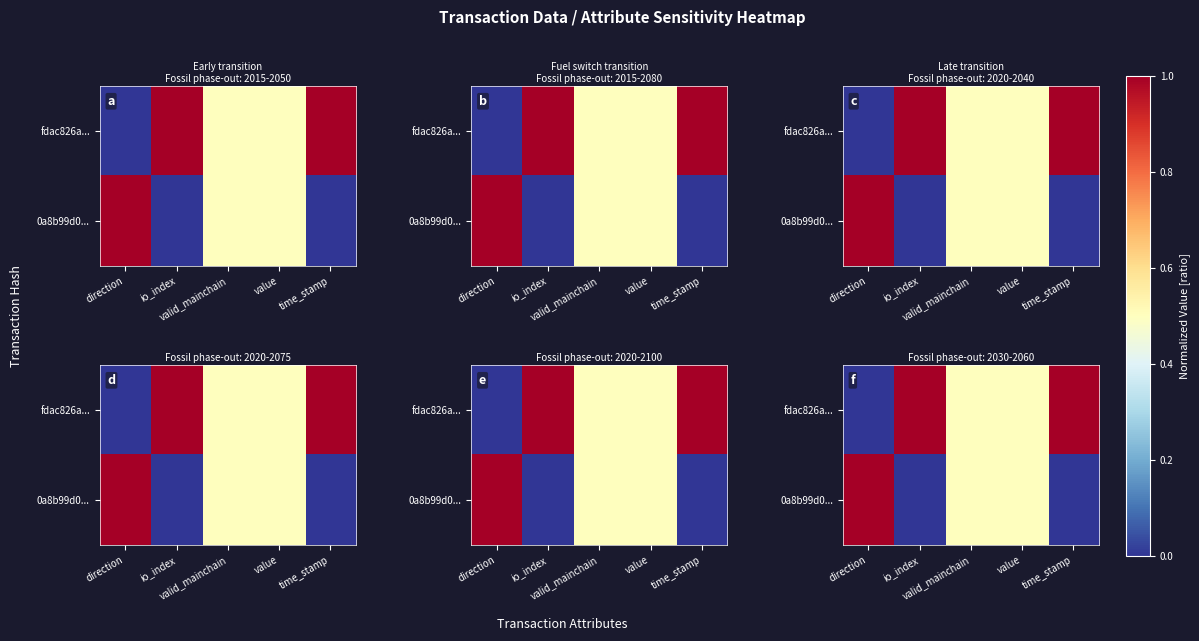

List the series in order of their overall mean, highest first.

fdac826a..., 0a8b99d0...